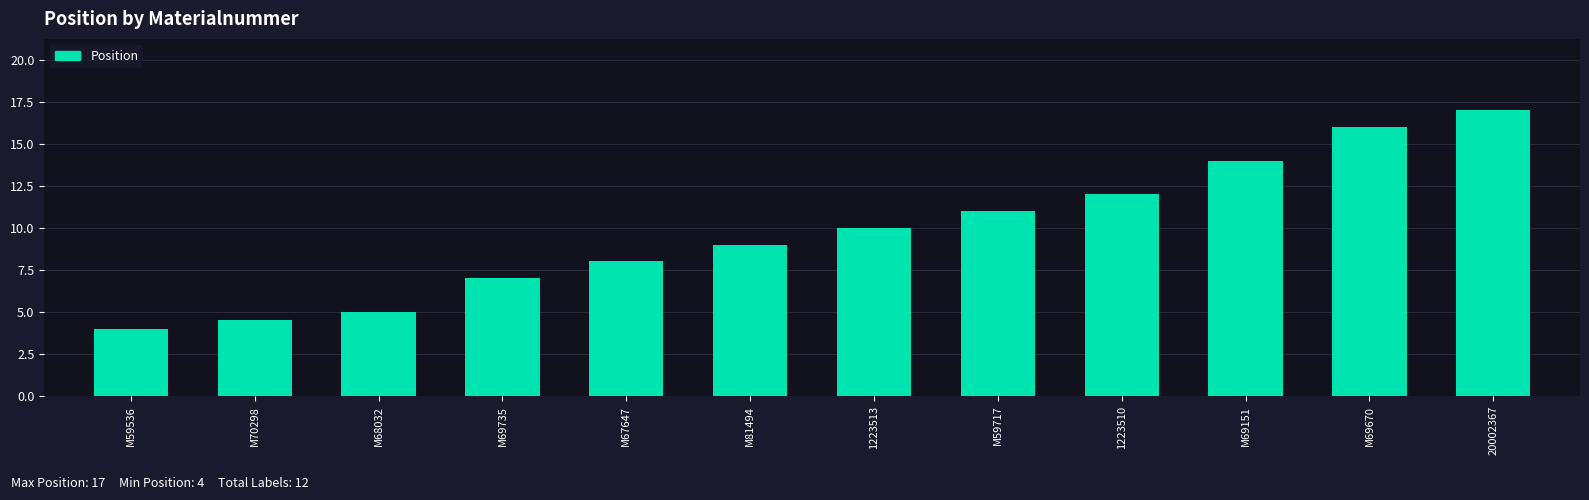

What is the maximum value shown in the chart?

17.0